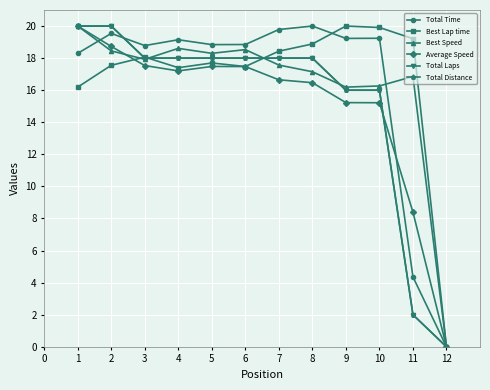

What is the highest value of the Total Time series?

20.0